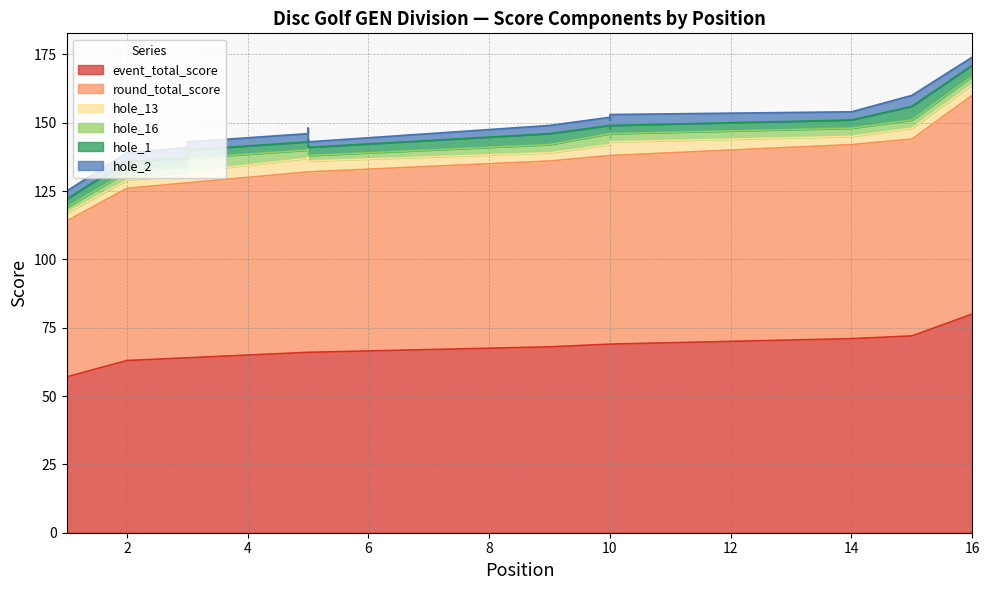

Is the value of hole_1 at 15 greater than the value of hole_2 at 9?

Yes